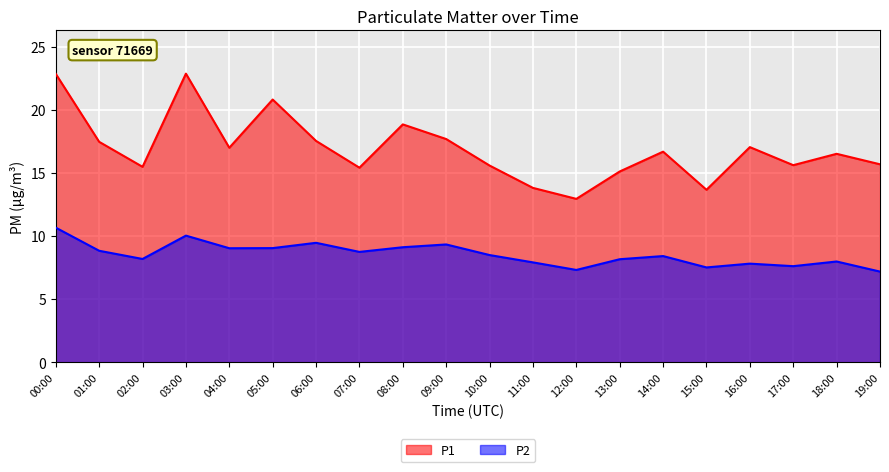

What is the difference between the second highest and minimum values in the P1 series?

9.9